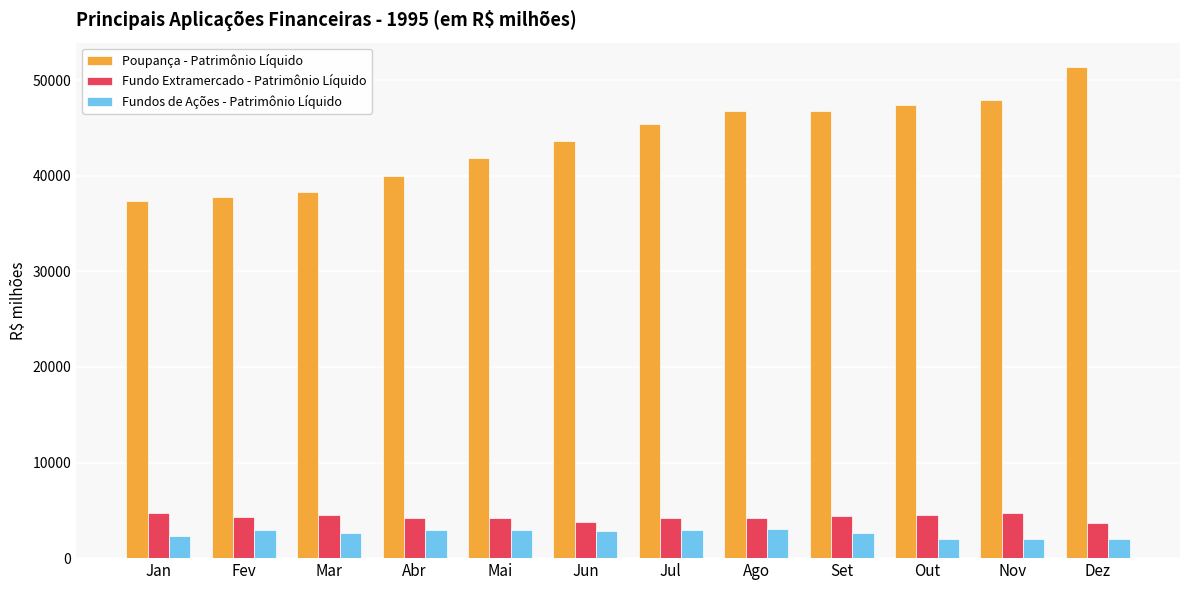

What is the sum of the Fundos de Ações - Patrimônio Líquido values at Mar and Jul?

5569.0